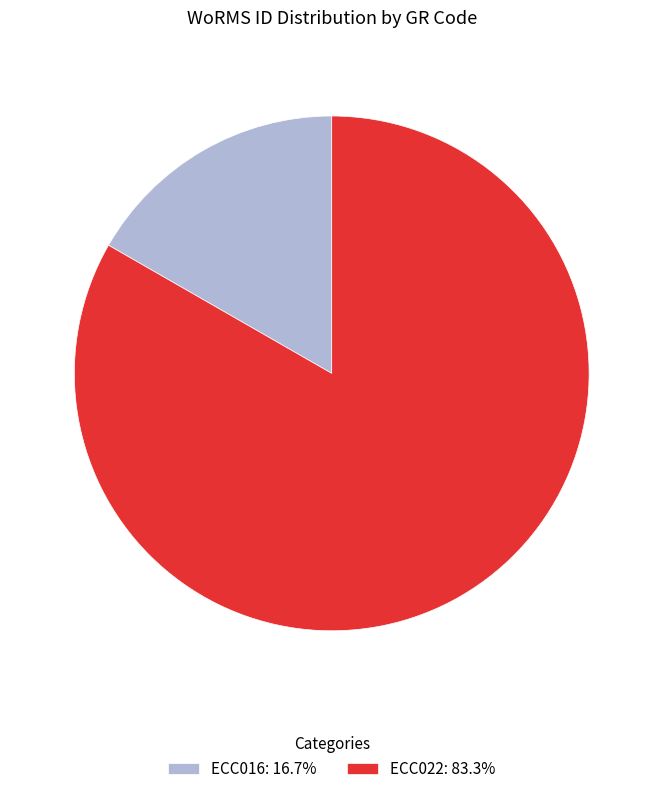

Which slice is the largest?

ECC022